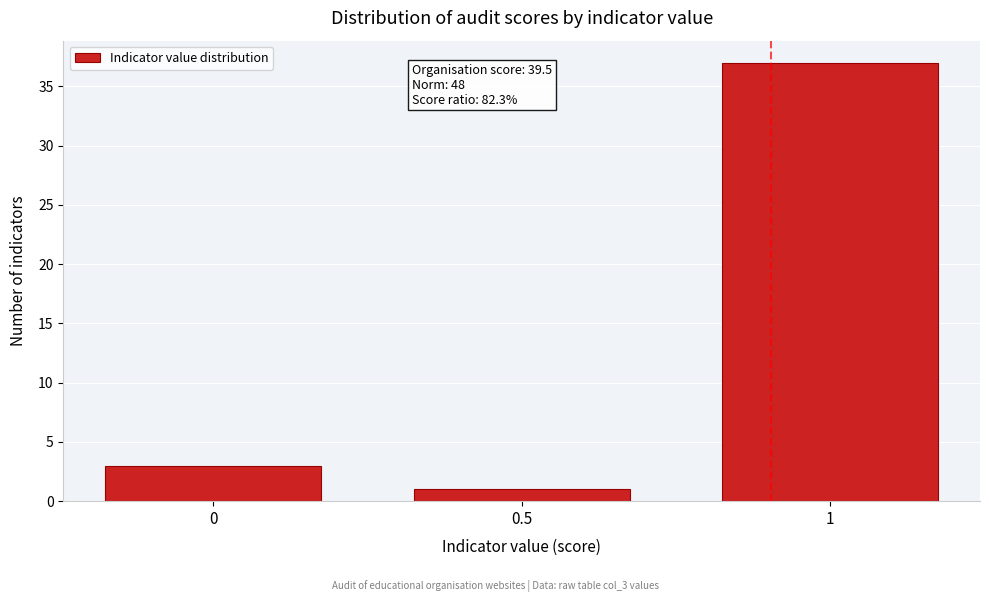

Reading left to right, list all the values displayed in this chart.

3	1	37